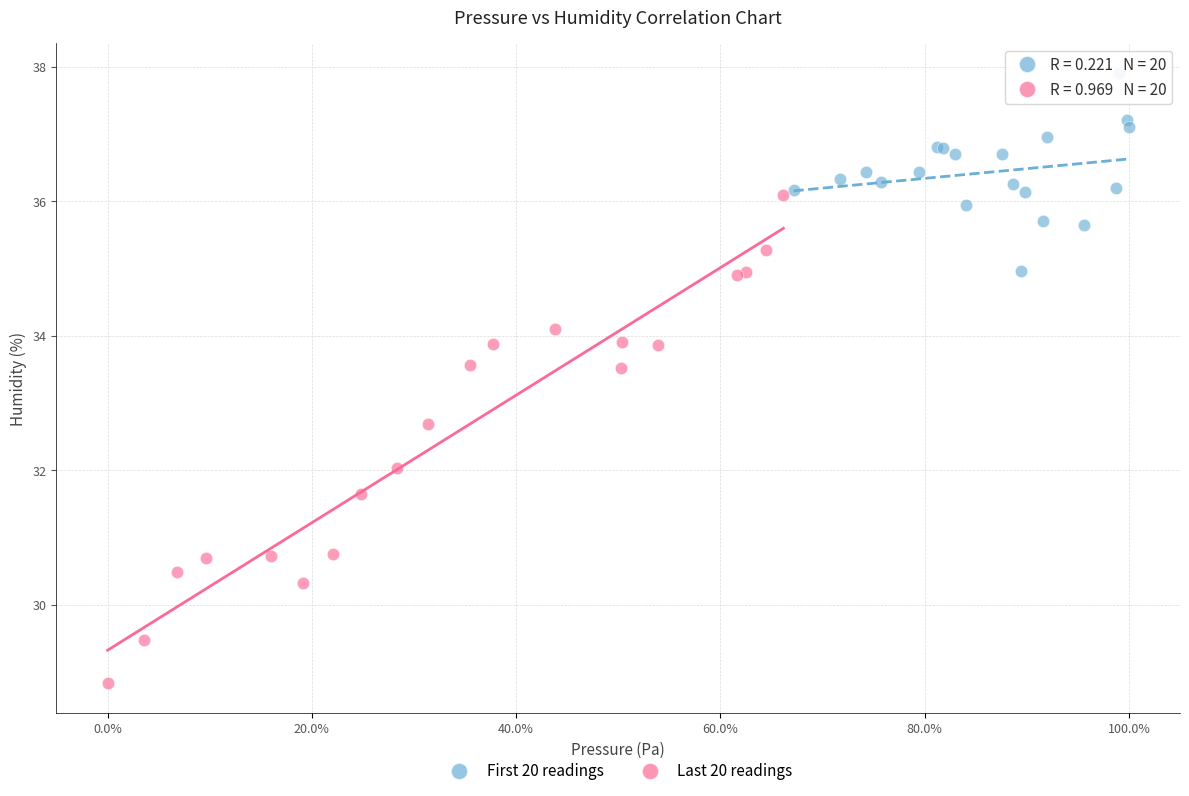

Which series contains the lowest Y value?

Last 20 readings